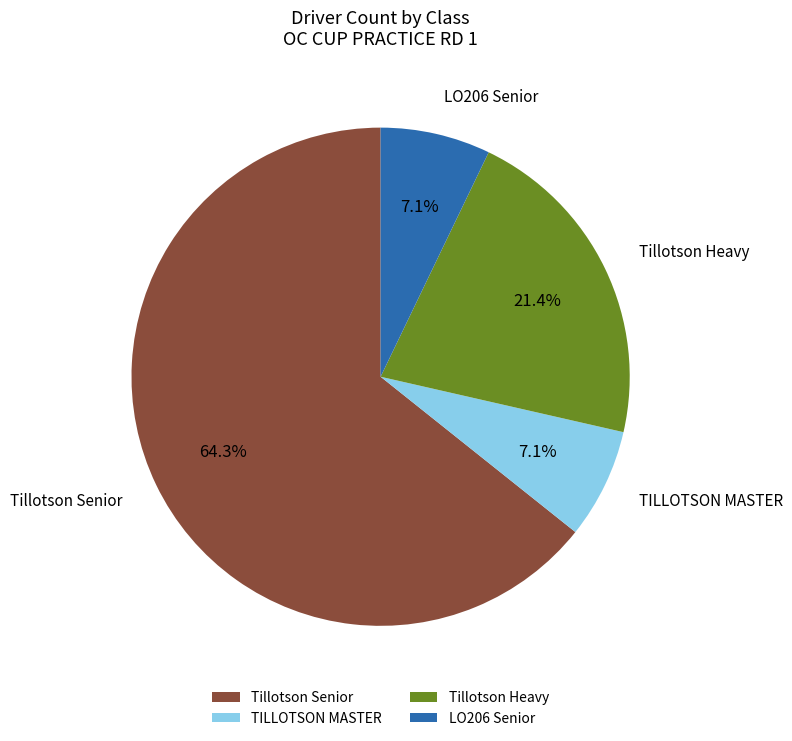

True or false: LO206 Senior accounts for 1% of the total.

False